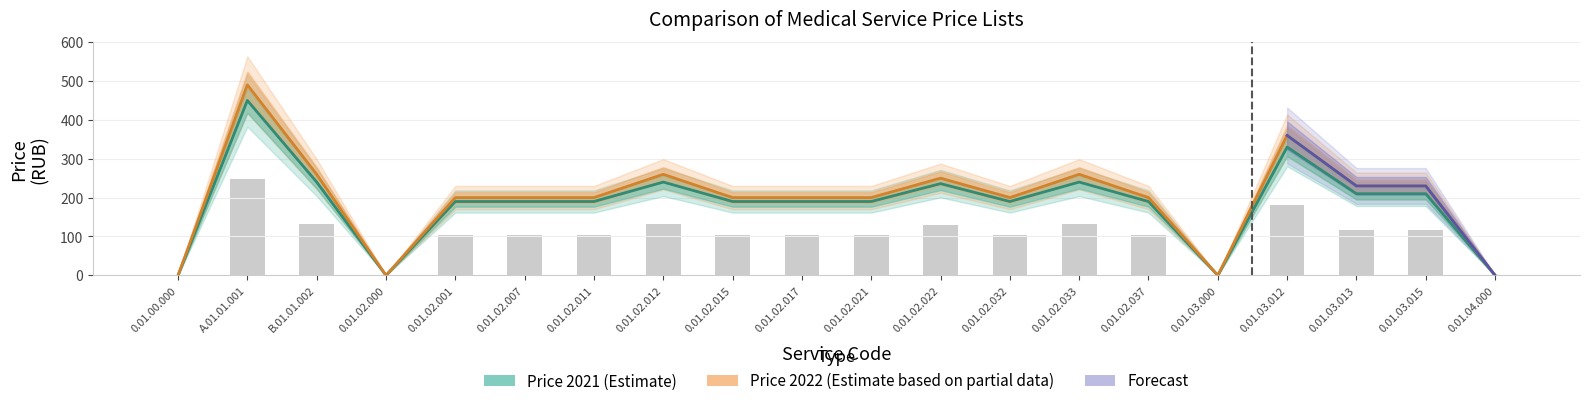

True or false: Price 2021 has a value of 52 at В.01.01.002.

False